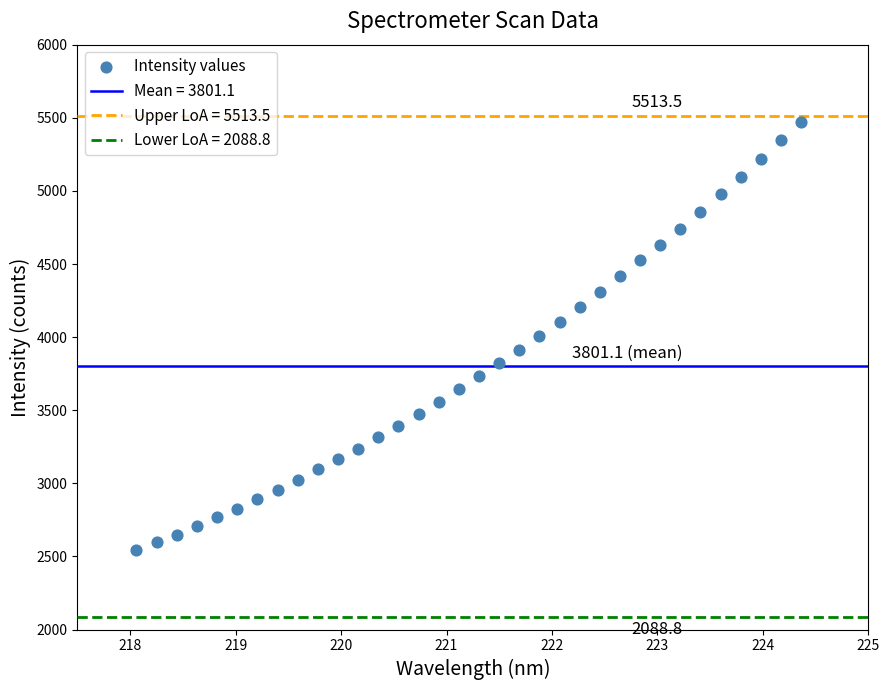

What is the range of Y values (max minus min)?

2933.0